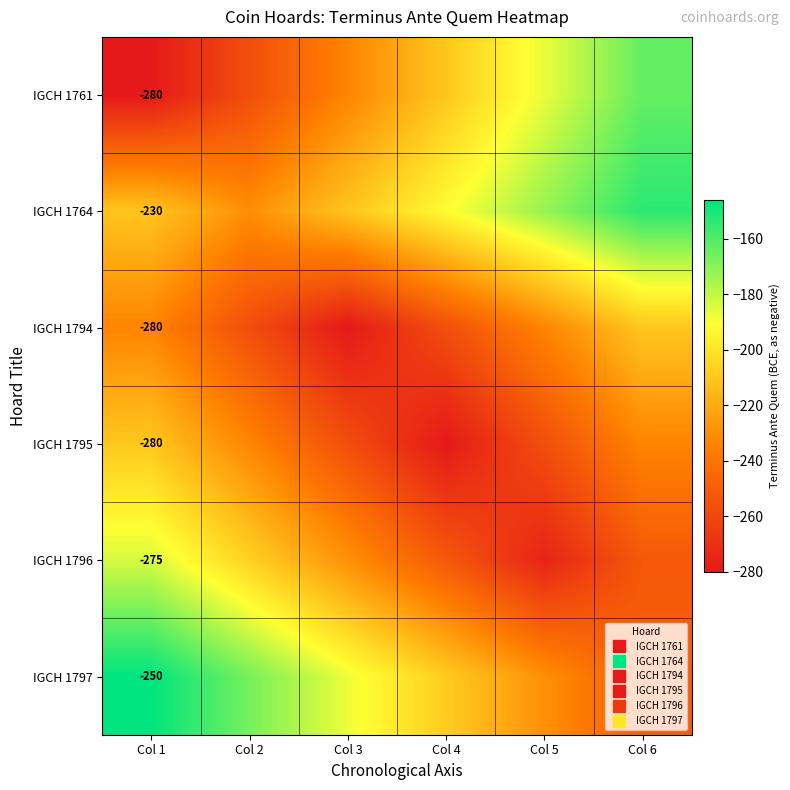

What is the sum of the IGCH 1761 values at Col 4 and Col 1?

-490.0